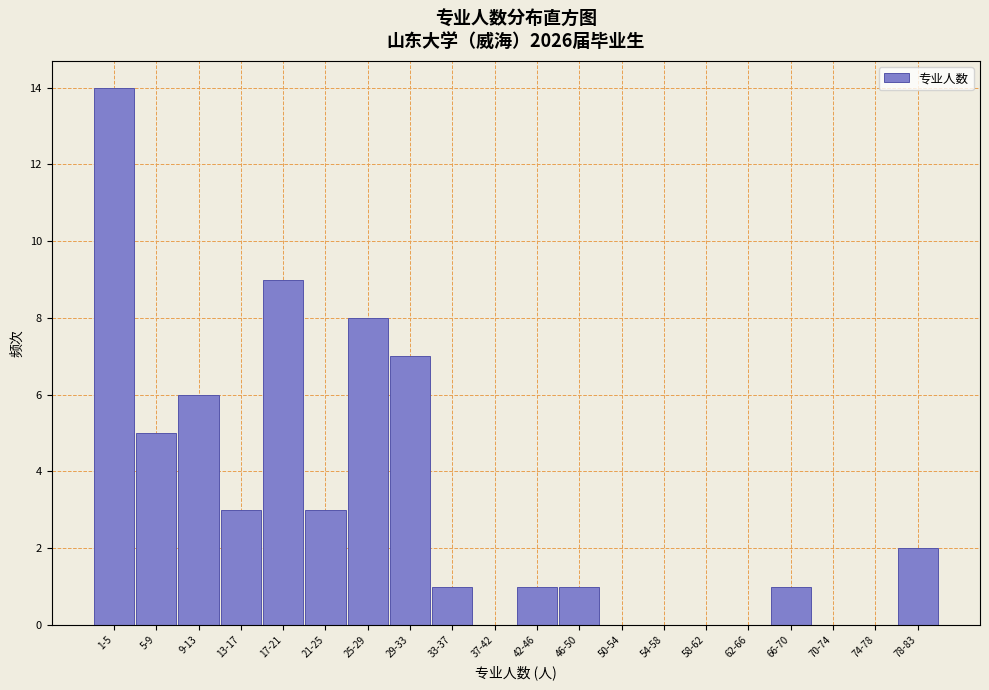

Reading left to right, transcribe all the data shown in this chart.

1-5=14	5-9=5	9-13=6	13-17=3	17-21=9	21-25=3	25-29=8	29-33=7	33-37=1	37-42=0	42-46=1	46-50=1	50-54=0	54-58=0	58-62=0	62-66=0	66-70=1	70-74=0	74-78=0	78-83=2